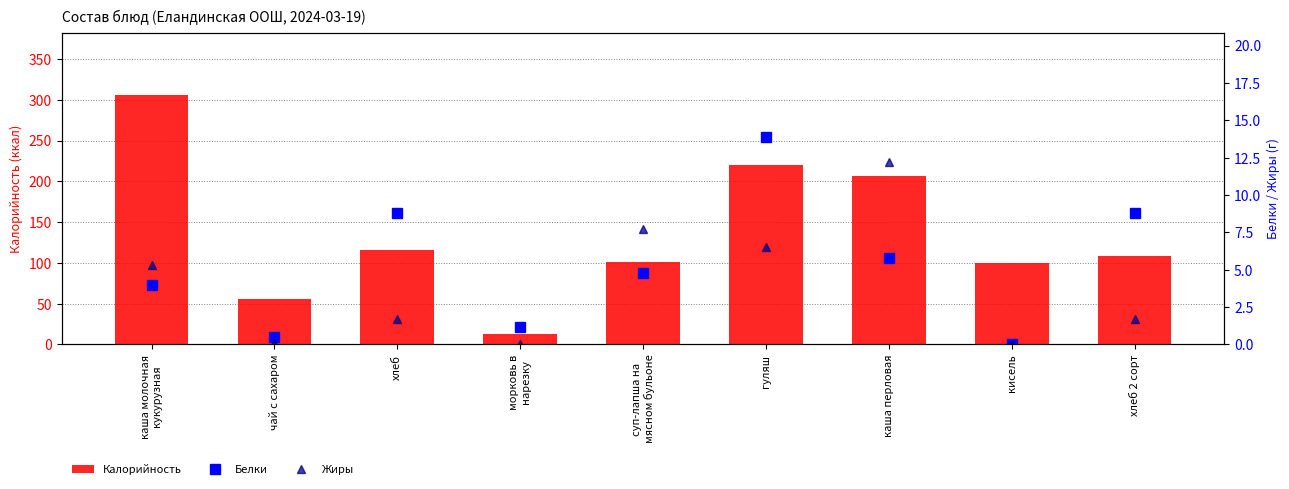

Between хлеб and кисель, which series saw the biggest shift?

Калорийность